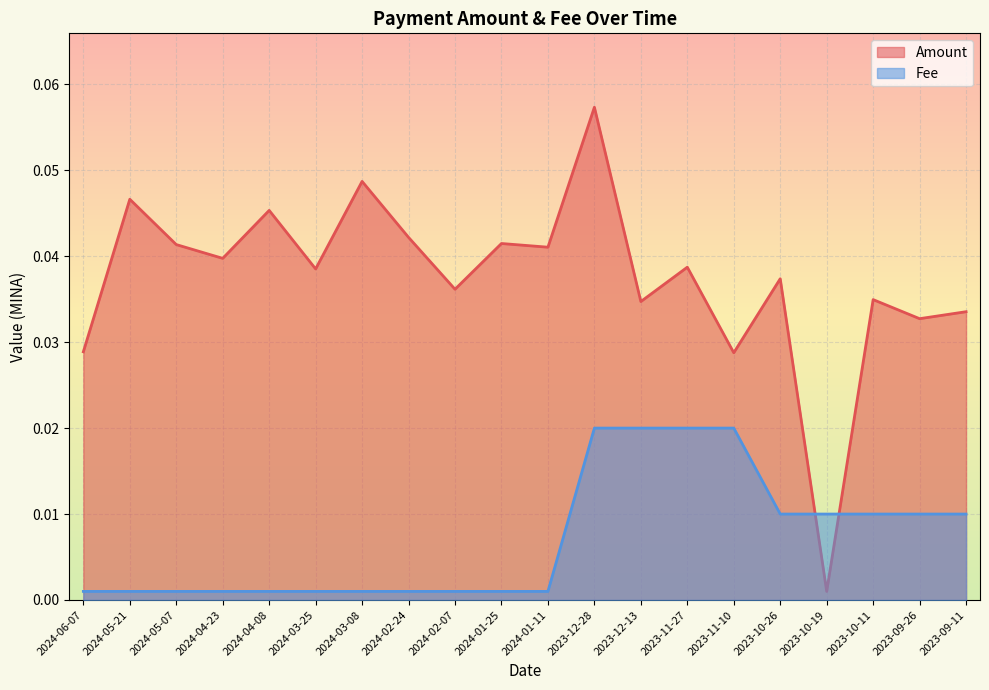

Which series has the largest total across all categories?

Amount